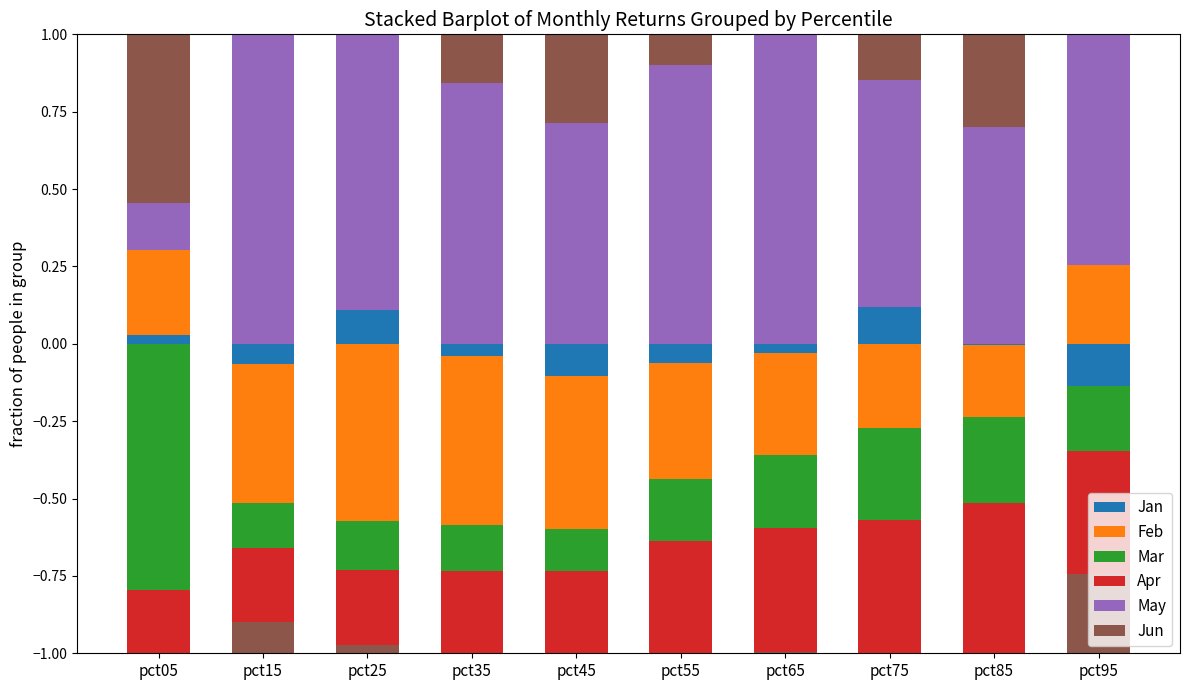

What is the sum of the Jun values at pct75 and pct05?

0.7